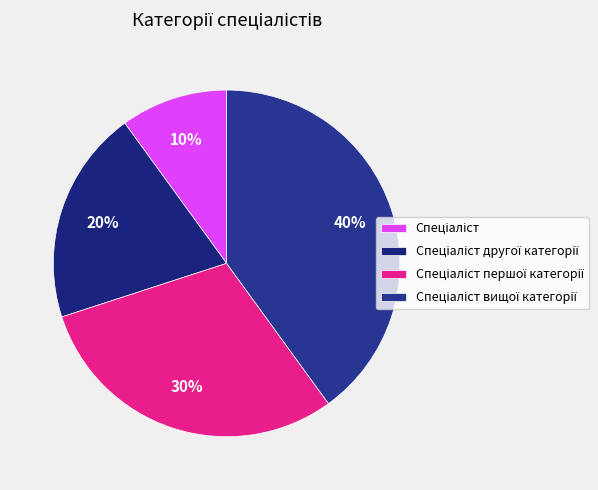

What is the total percentage of Спеціаліст and Спеціаліст першої категорії?

40.0%